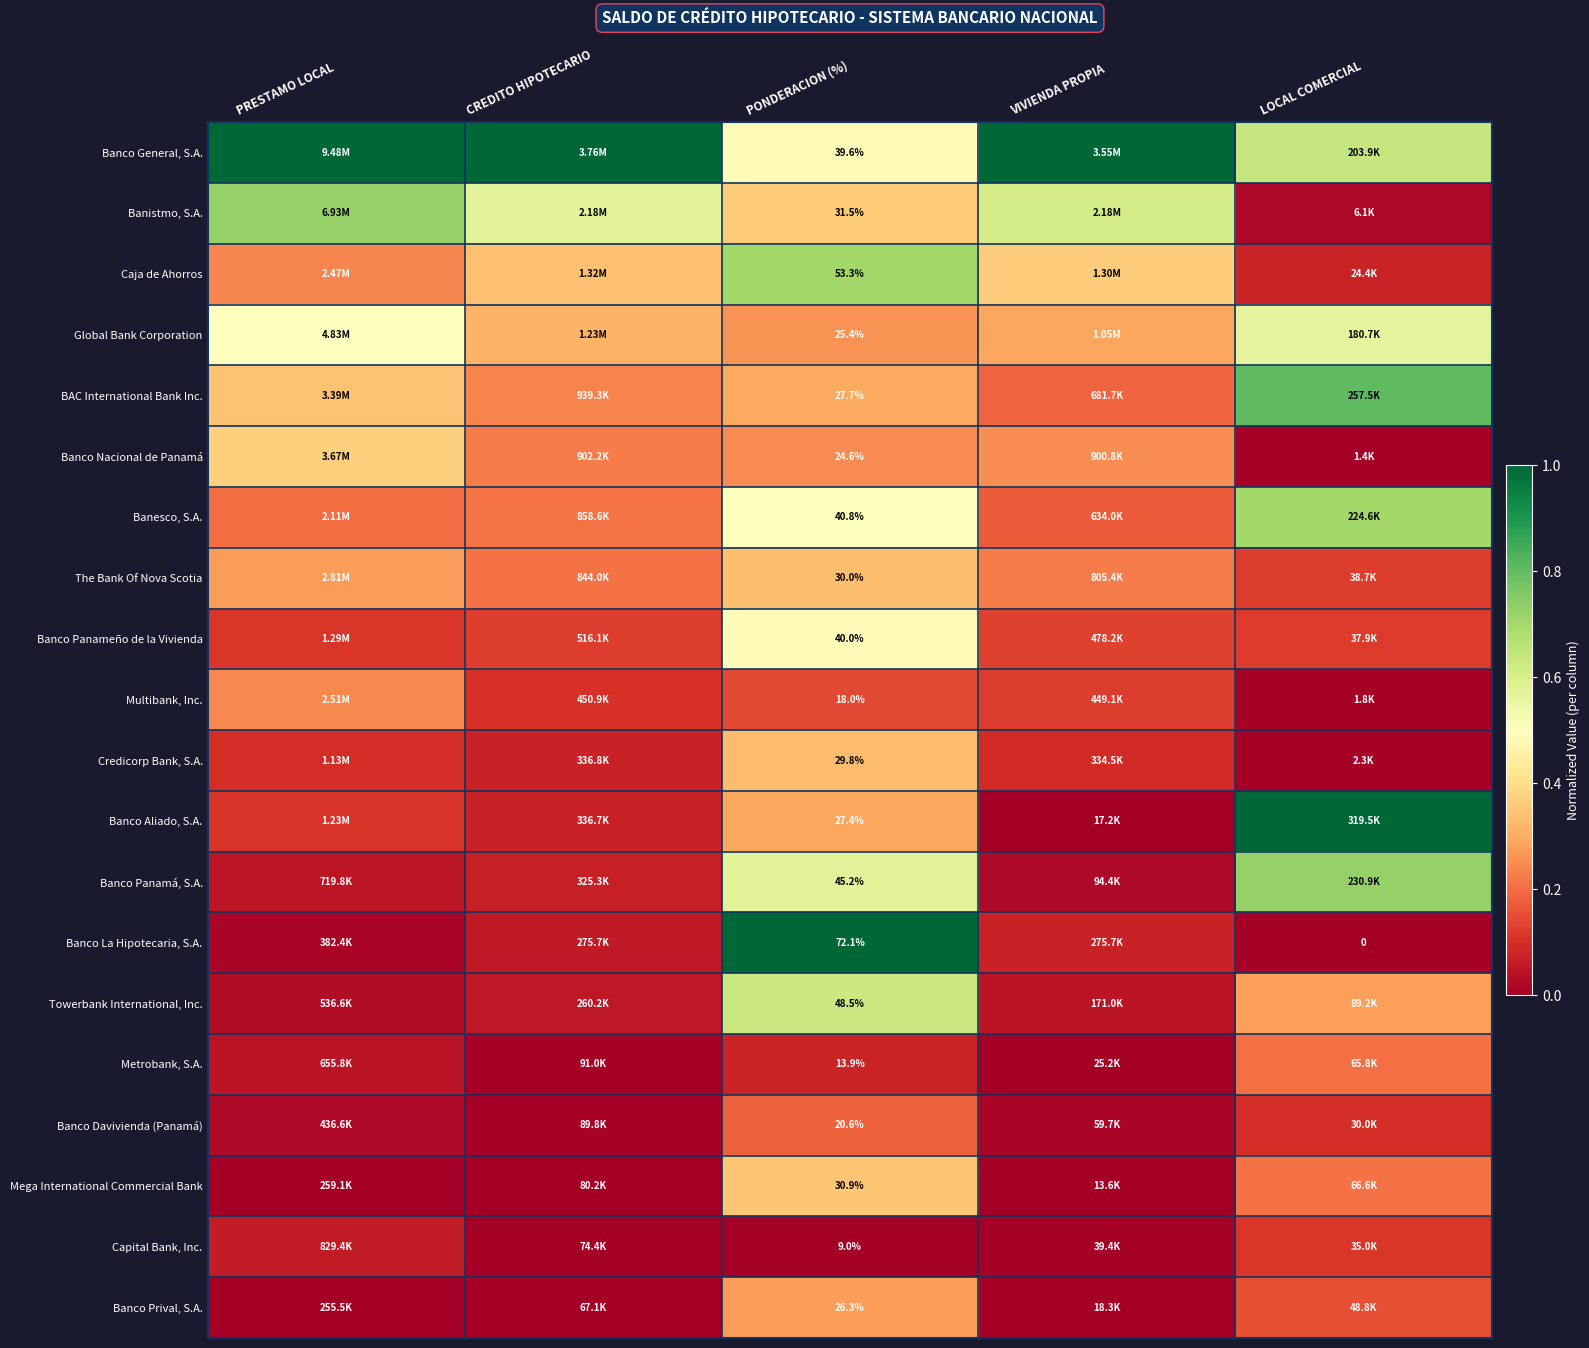

The Credicorp Bank, S.A. series shows 0.0 at CREDITO HIPOTECARIO. True or false?

False